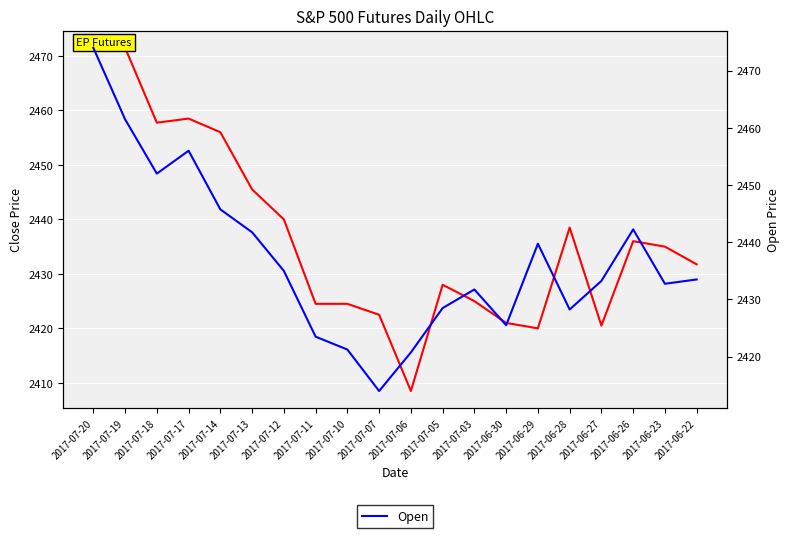

True or false: Open has more than 2 interior local peaks.

True